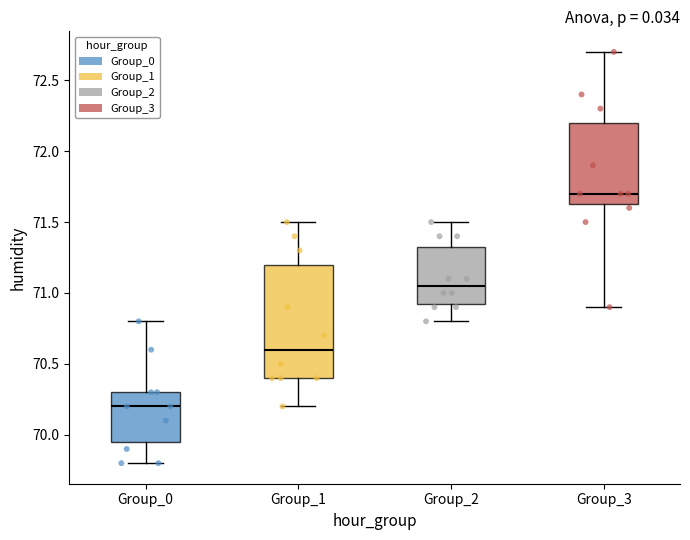

Which box has the lowest median line?

Group_0